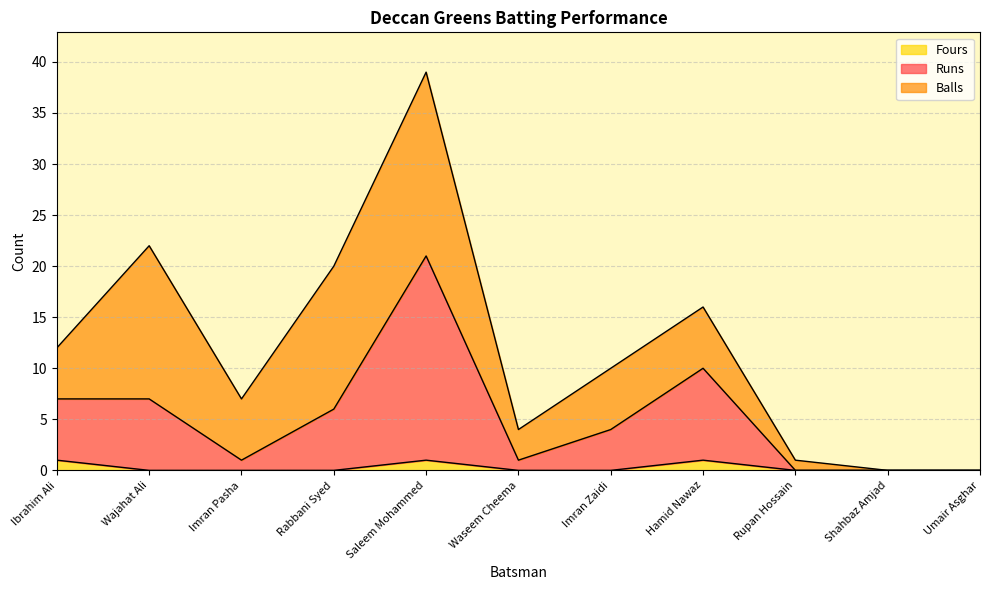

How many interior local peaks does the Runs series have?

2